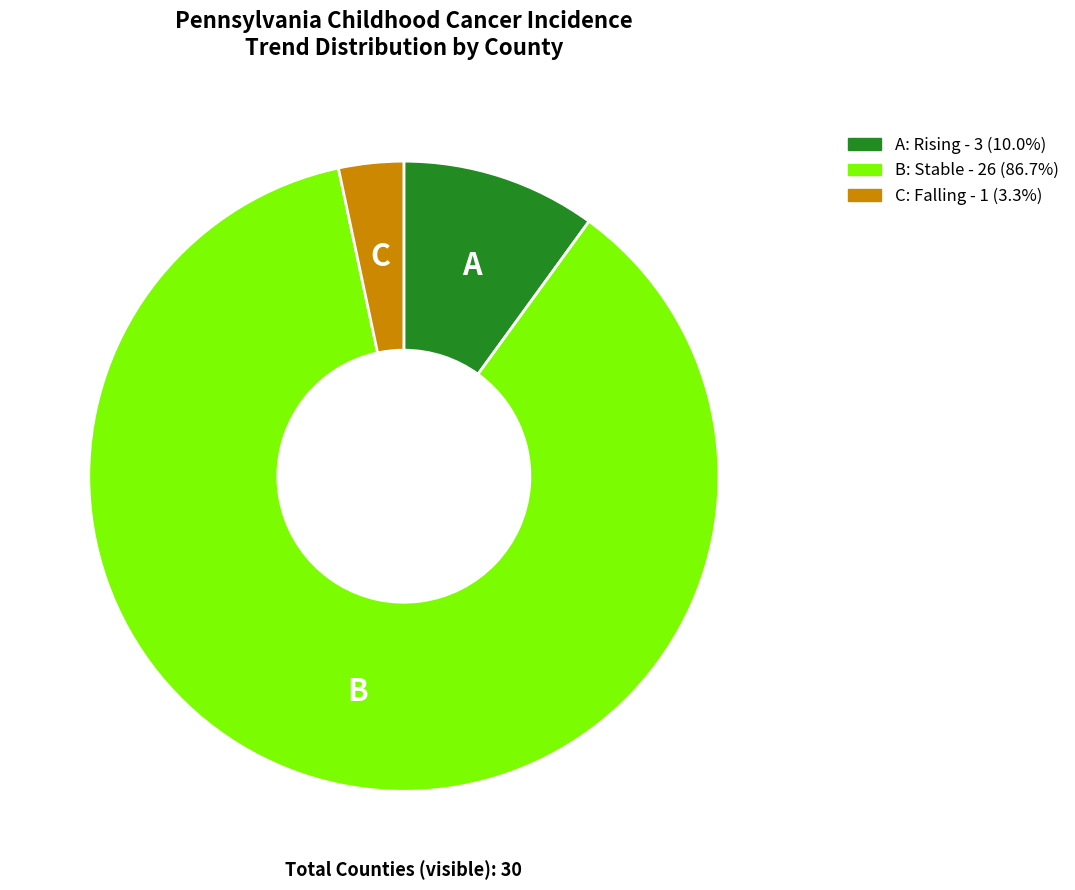

Is there any slice that represents more than half of the pie?

Yes